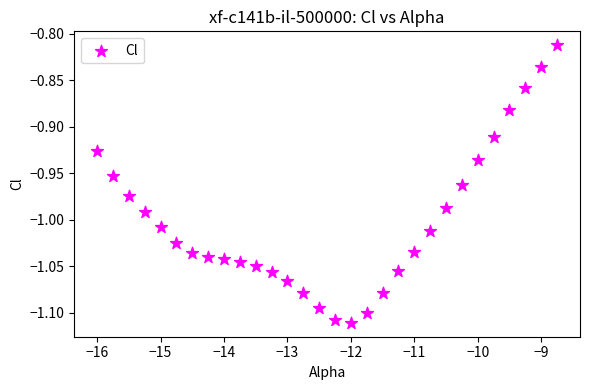

What is the range of Y values (max minus min)?

0.3